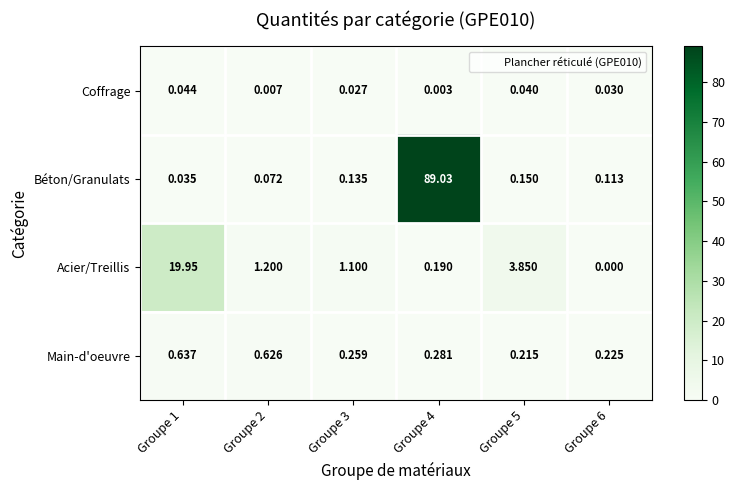

Which series has the largest range (max minus min)?

Béton/Granulats